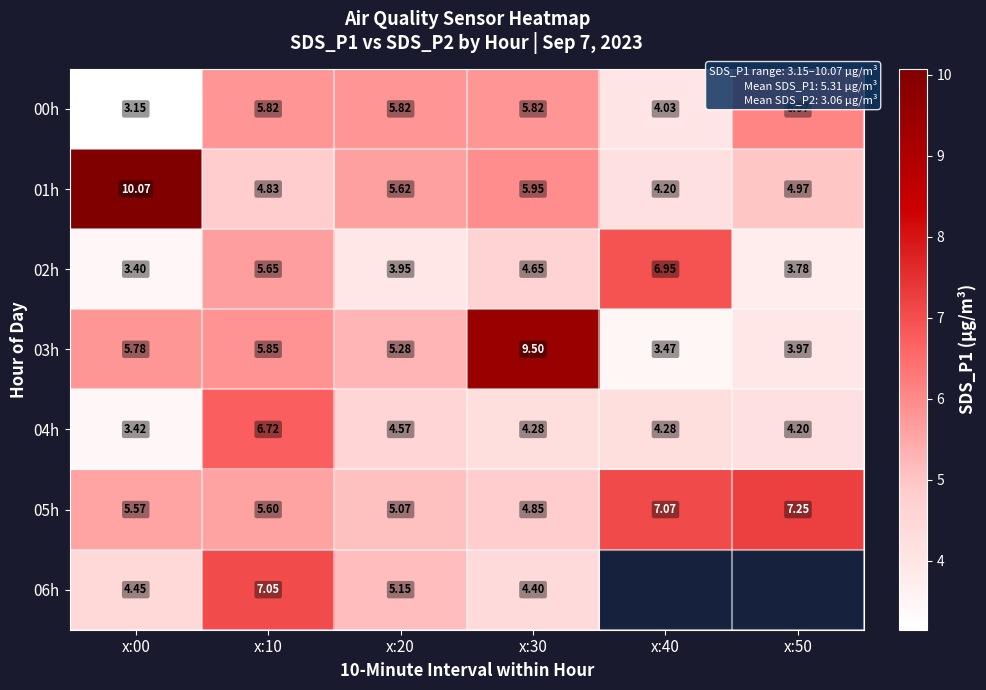

Between x:20 and x:10, which is larger?

x:20